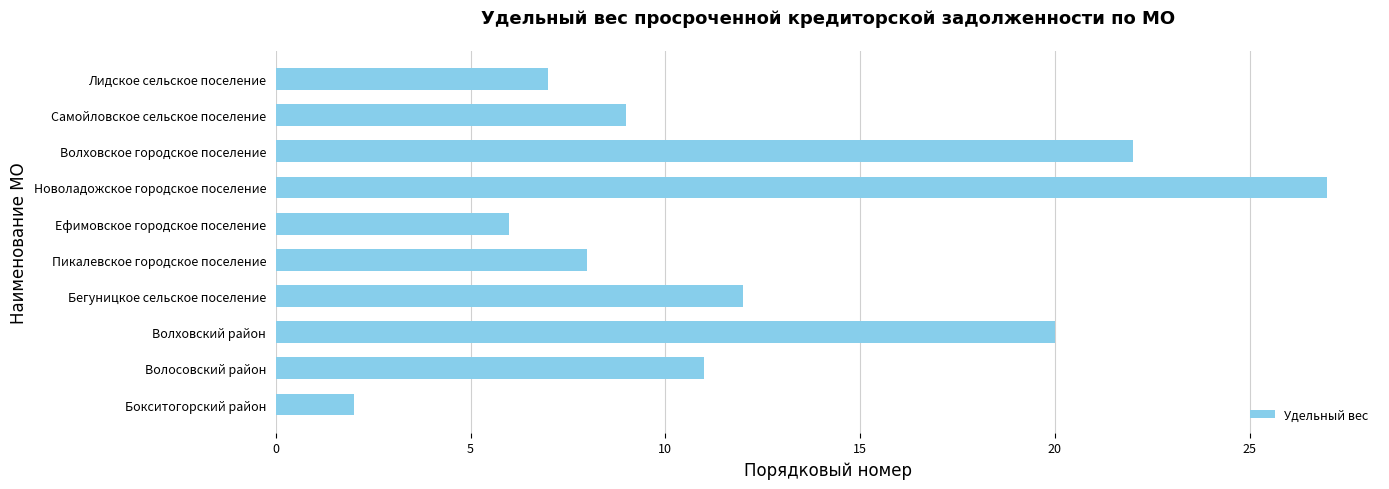

What is the approximate value at Волосовский район?

11